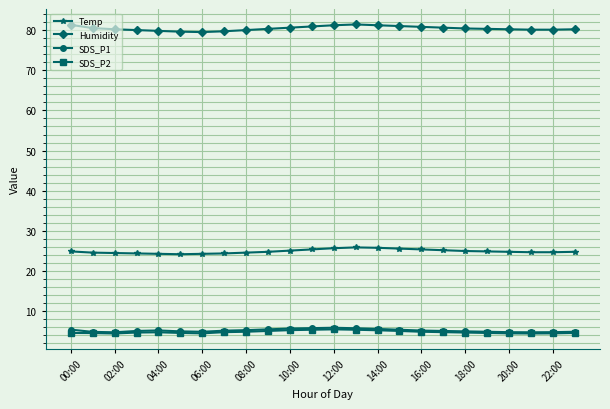

Which series has the largest total across all categories?

Humidity